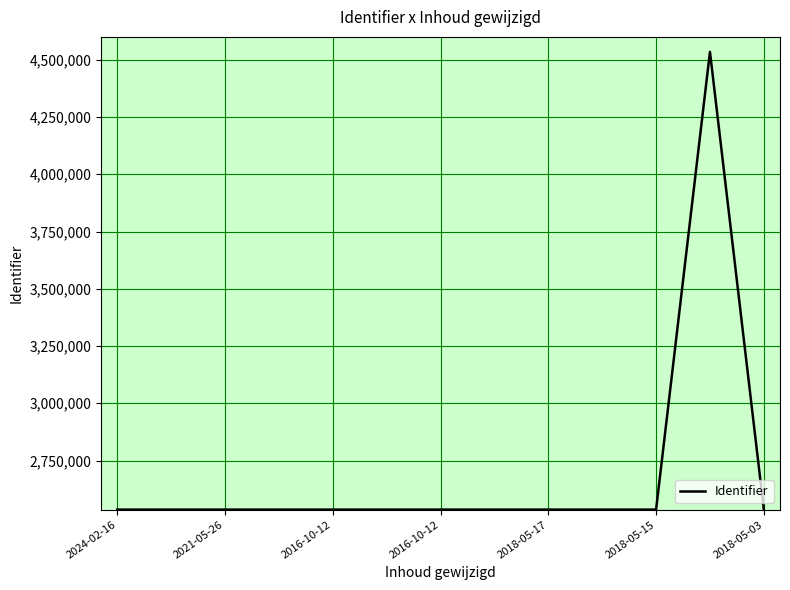

What is the greatest value displayed?

4534513